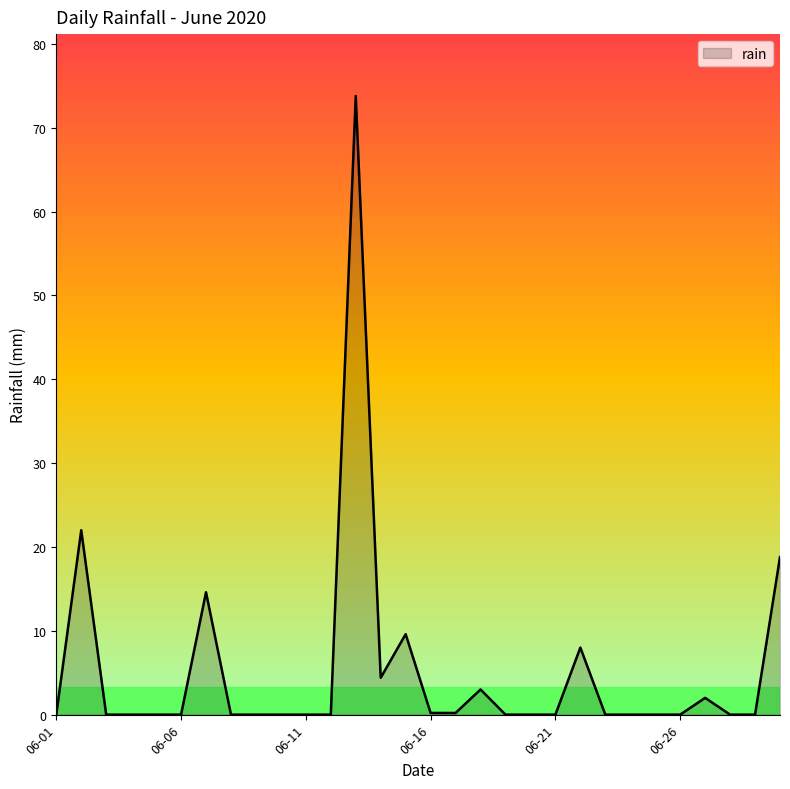

What is the maximum value shown in the chart?

73.8